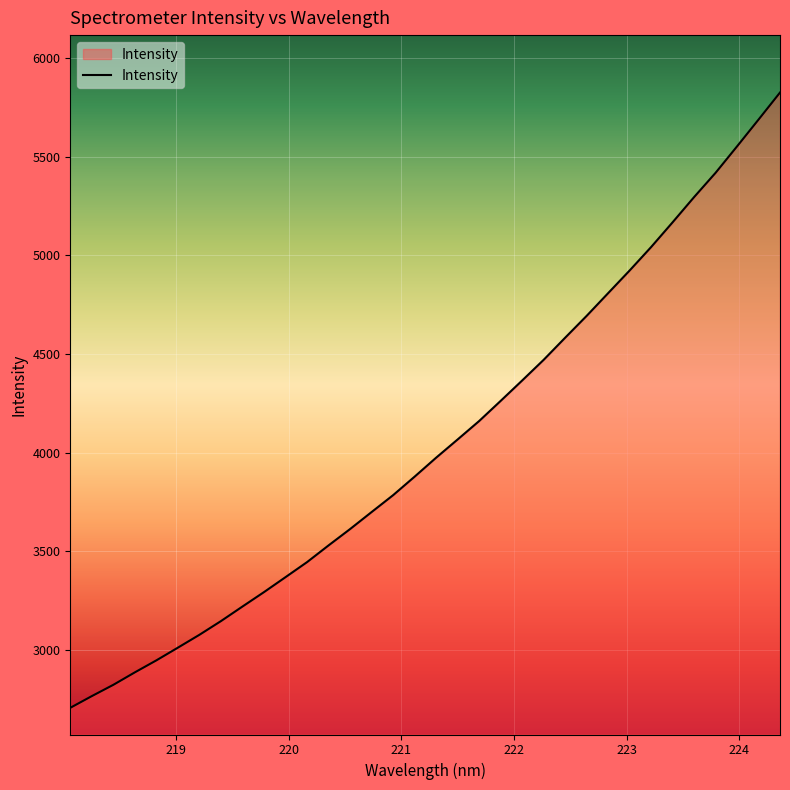

What is the greatest value displayed?

5825.3